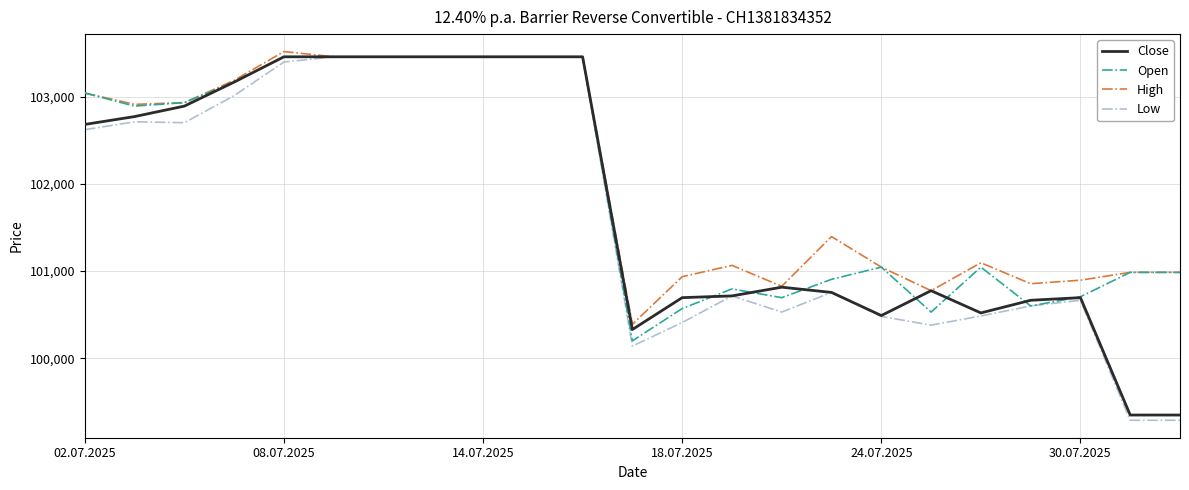

How many lines are shown in the chart?

4